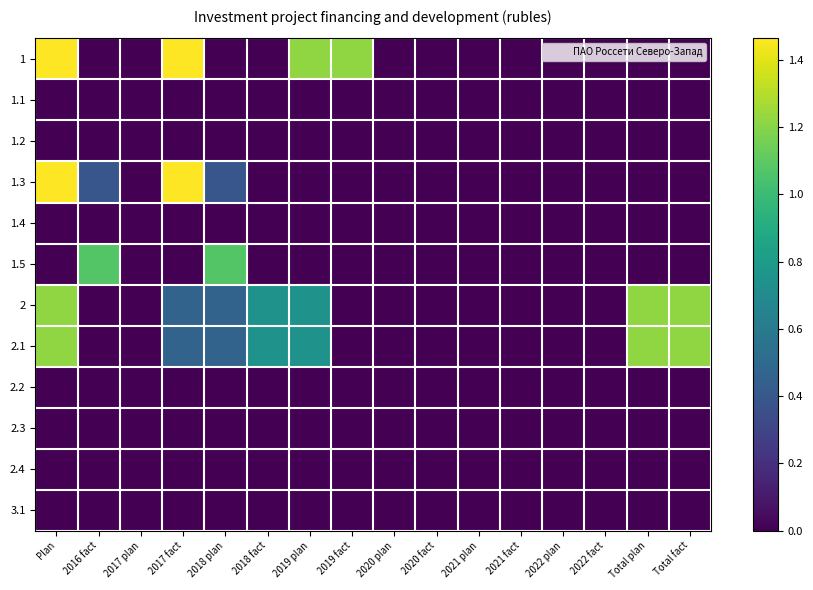

List the series in order of their peak value, lowest first.

1.1, 1.2, 1.4, 2.2, 2.3, 2.4, 3.1, 1.5, 2, 2.1, 1, 1.3